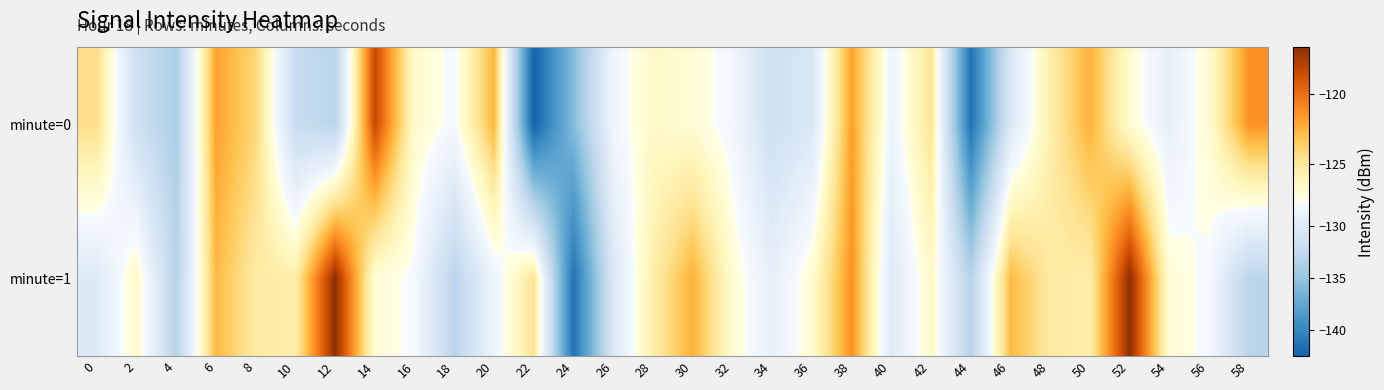

What is the difference between the highest and lowest values at 26?

2.0